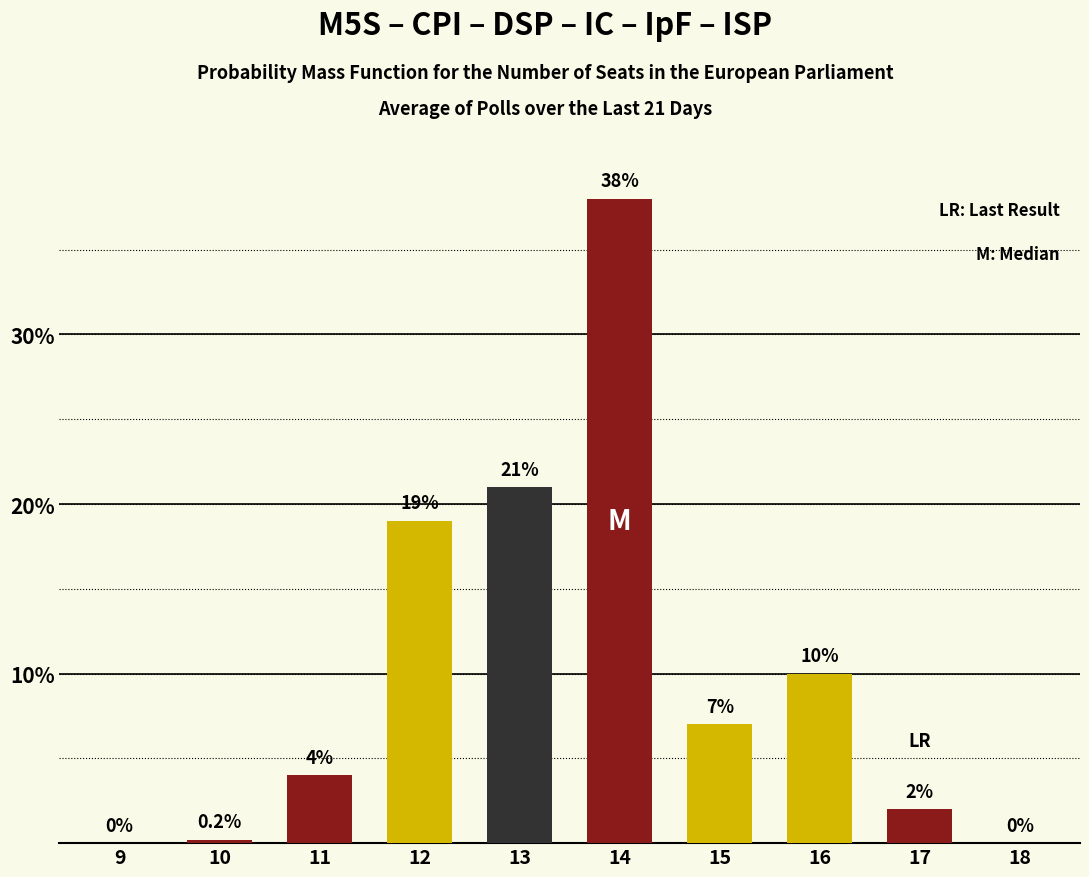

Reading left to right, extract all data points from this chart.

9=0.0	10=0.2	11=4.0	12=19.0	13=21.0	14=38.0	15=7.0	16=10.0	17=2.0	18=0.0